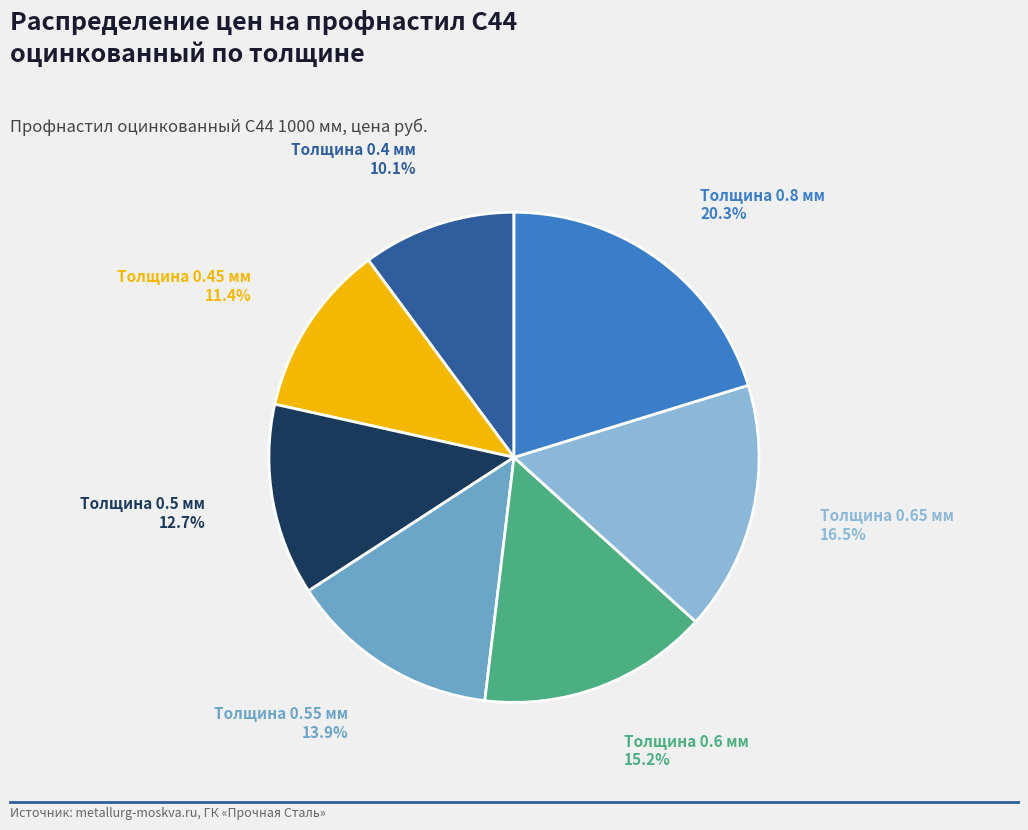

How many segments does this pie chart have?

7